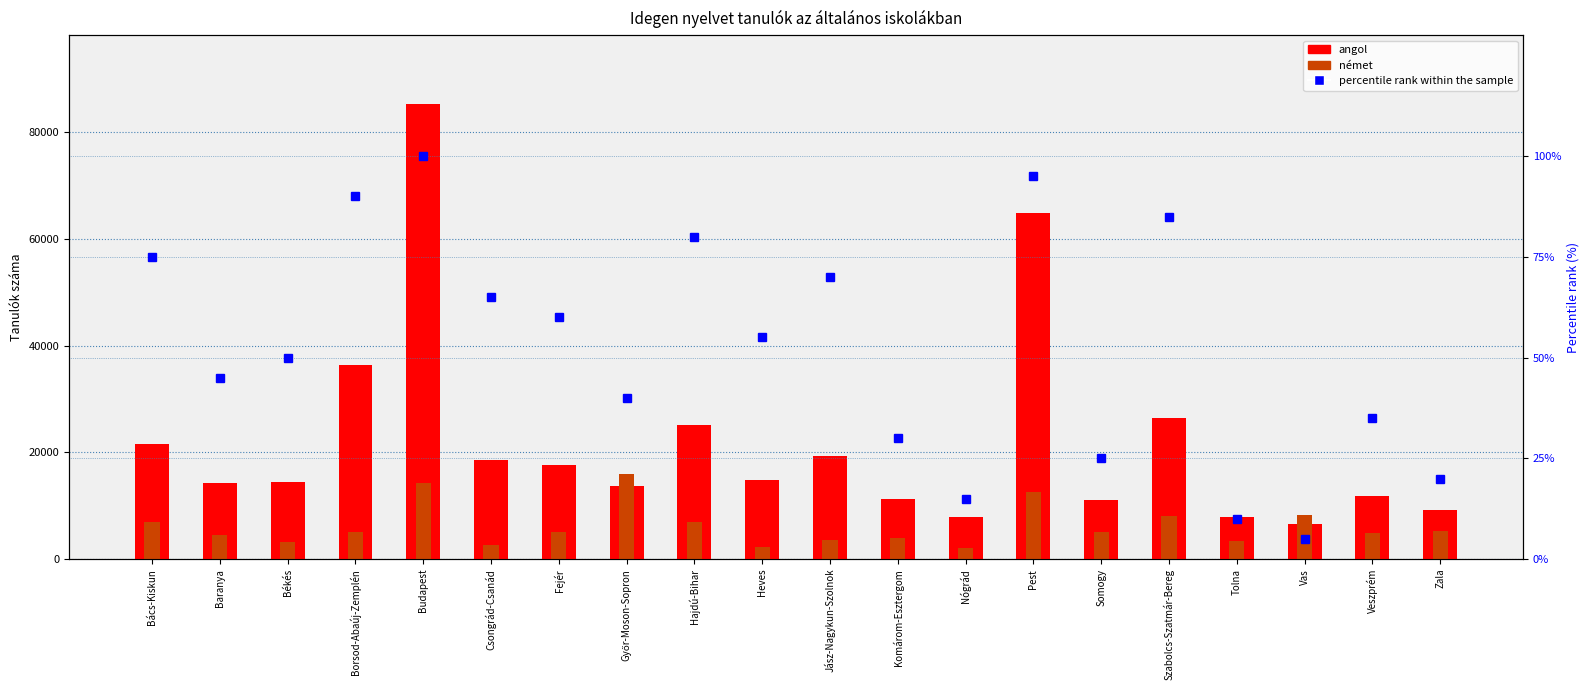

What is the difference between the maximum and minimum values in the percentile rank within the sample series?

95.0